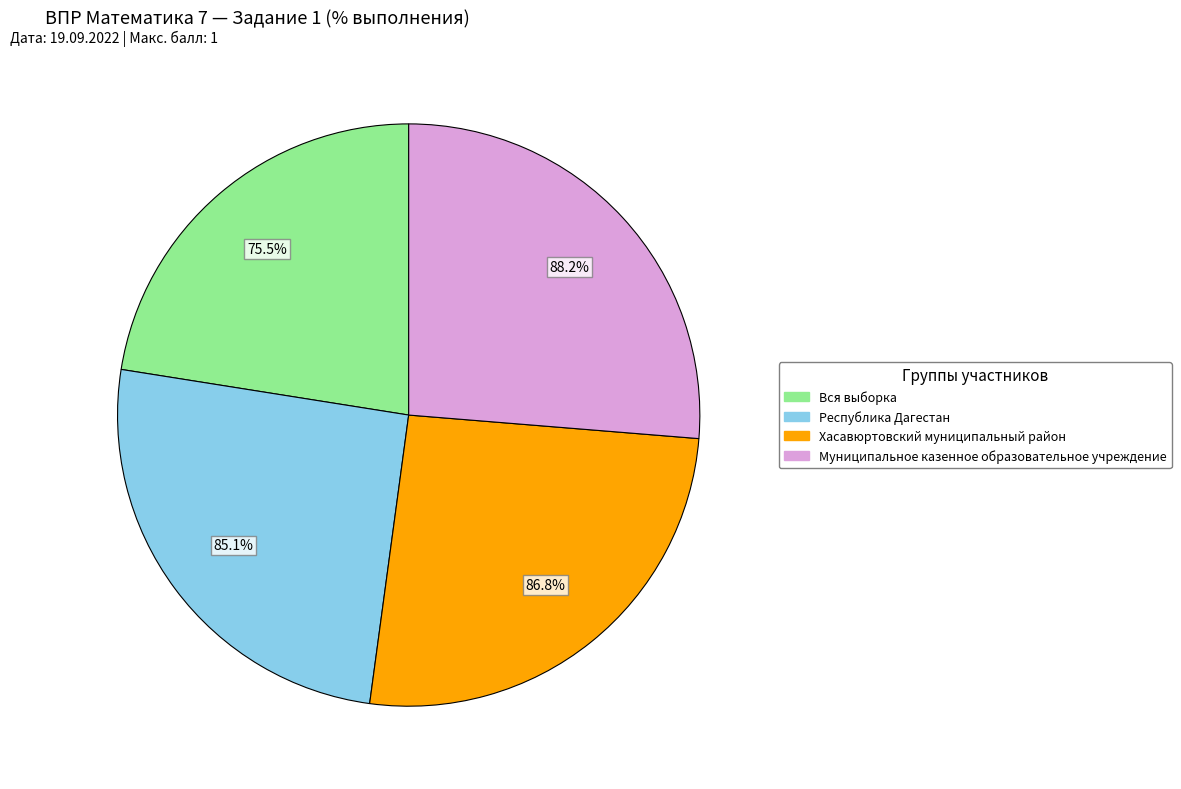

What percentage is the Хасавюртовский муниципальный район slice, to the nearest percent?

26%